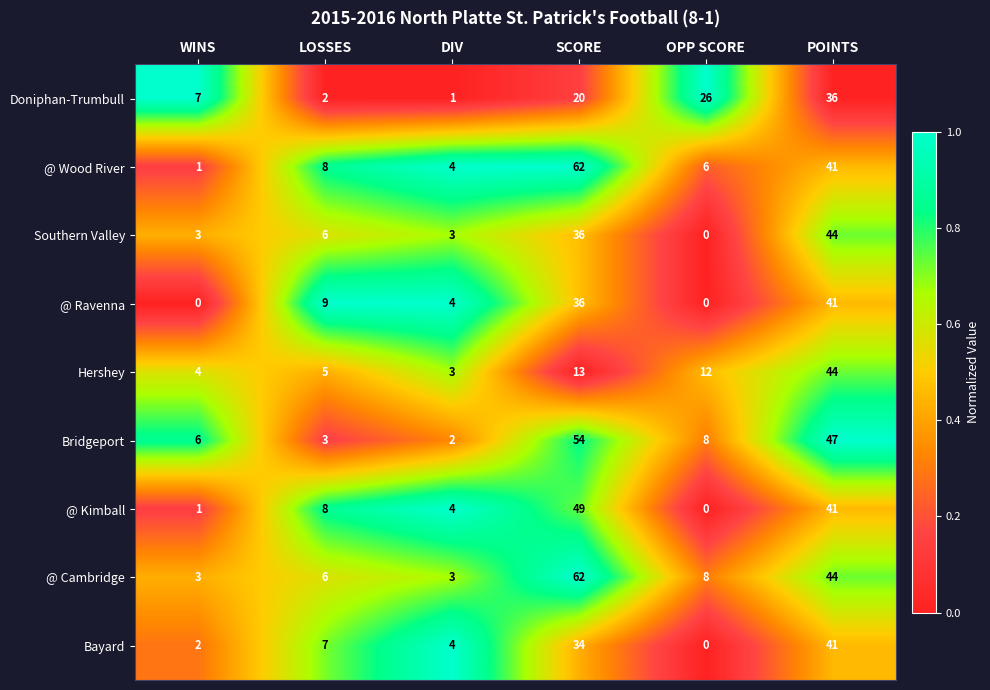

Between DIV and OPP SCORE, which series saw the biggest shift?

Doniphan-Trumbull